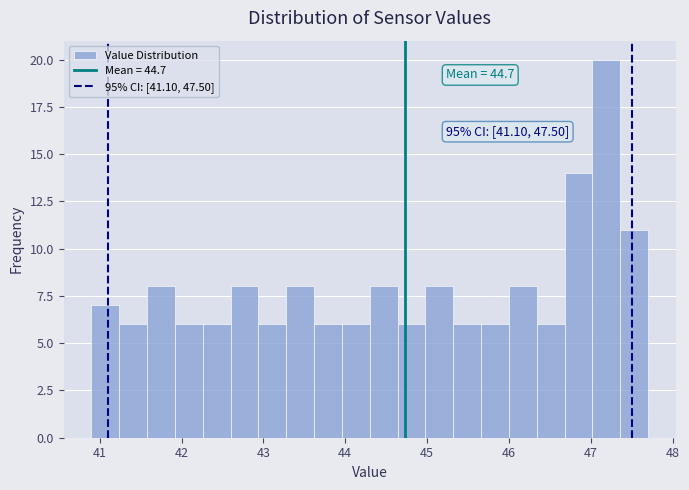

Read against the x-axis, roughly where is the centre of the tallest bar?

47.2